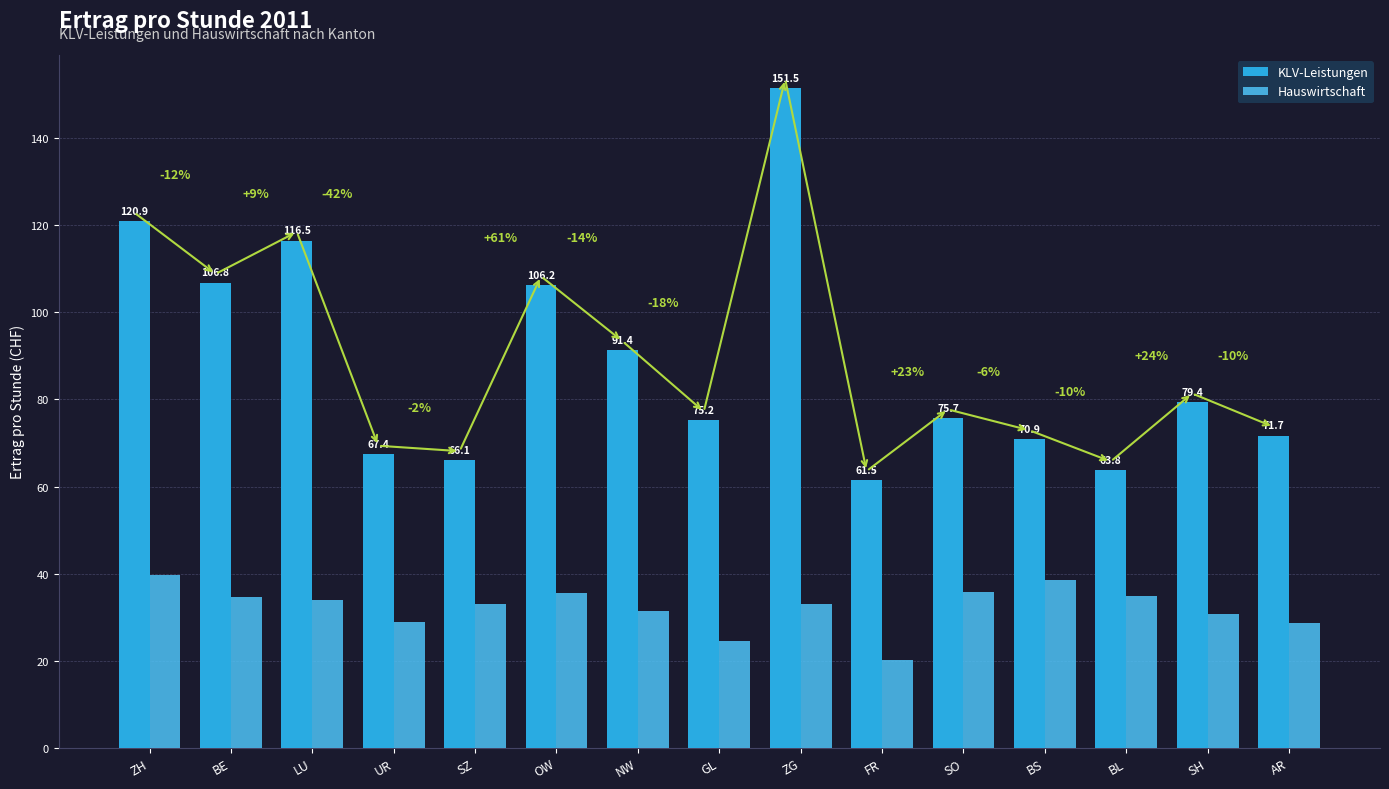

What is the average value of the Hauswirtschaft series?

32.2